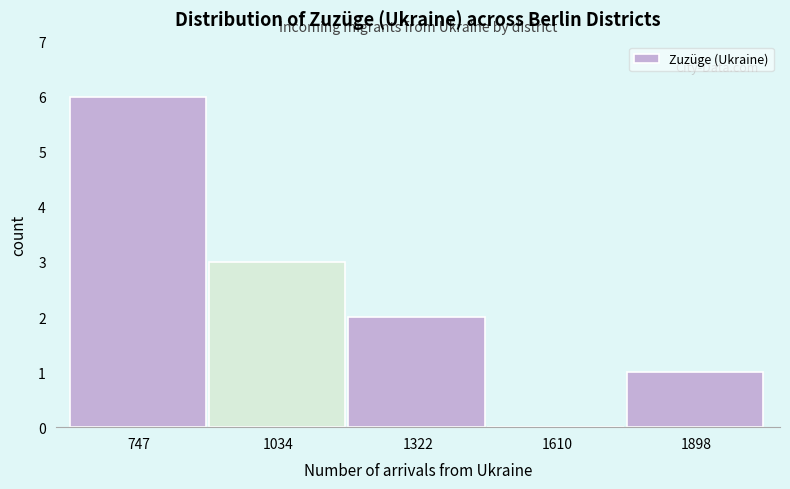

Reading right to left, list all the values displayed in this chart.

1898=1	1610=0	1322=2	1034=3	747=6